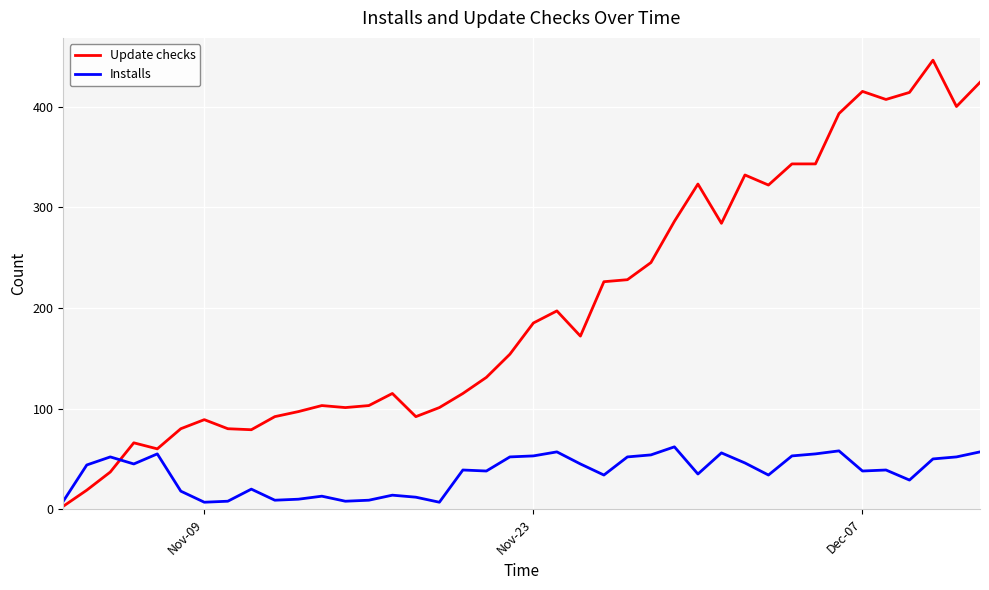

True or false: Update checks and Installs intersect in this chart.

True